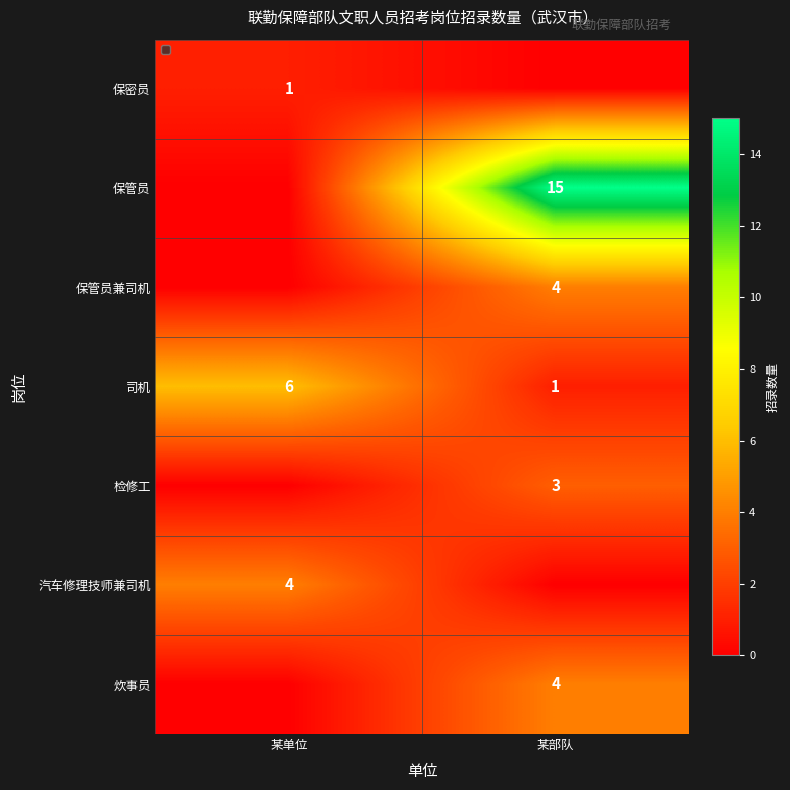

At which category is the sum across all series the highest?

某部队